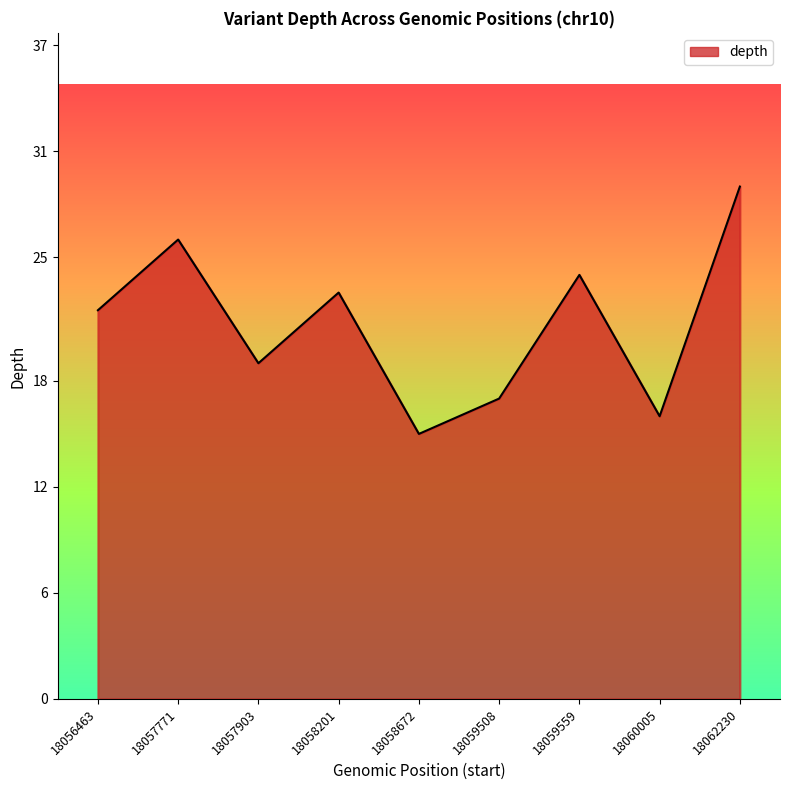

What is the greatest value displayed?

29